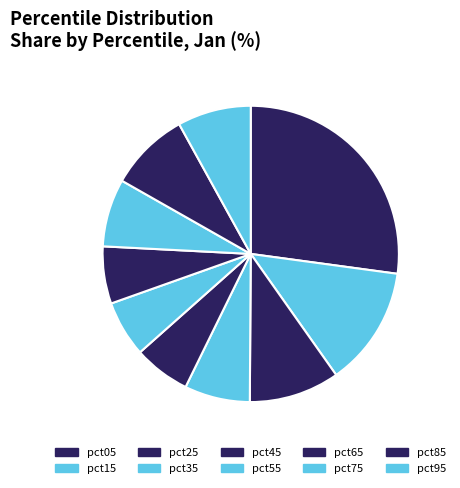

Is there a majority slice in this chart?

No